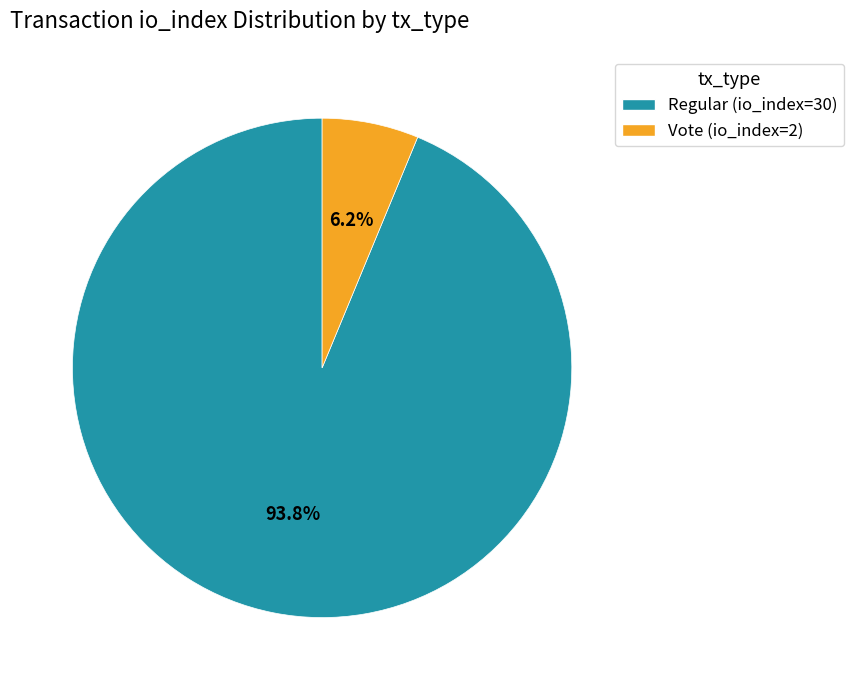

Does Vote (io_index=2) account for over 50% of the chart?

No